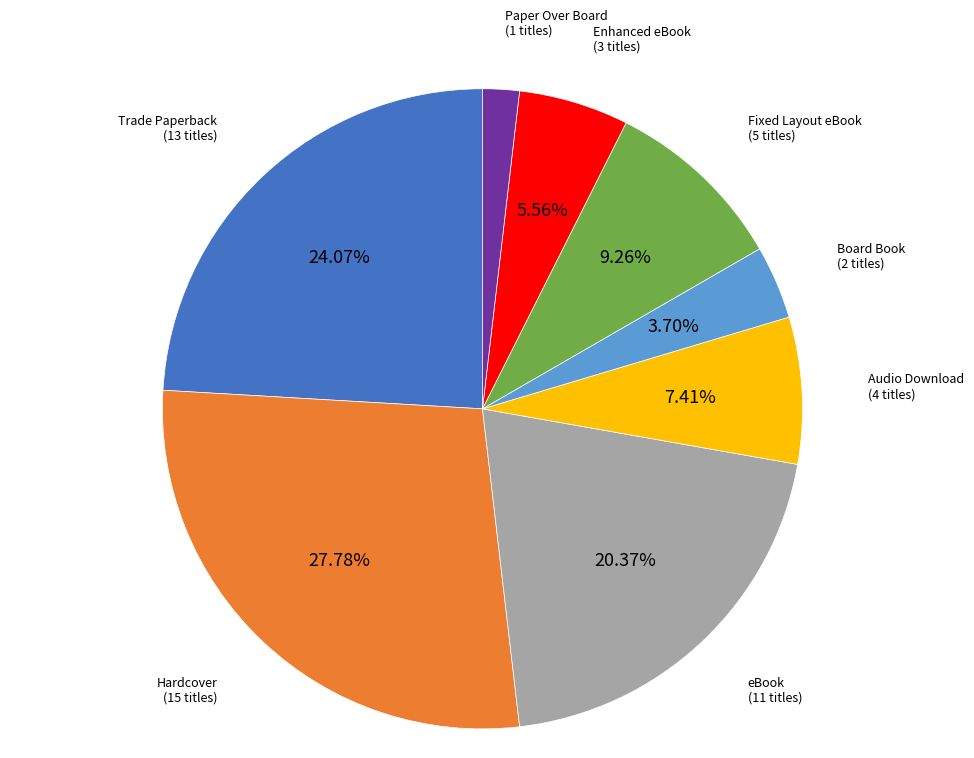

Which has a higher value, Enhanced eBook or Board Book?

Enhanced eBook